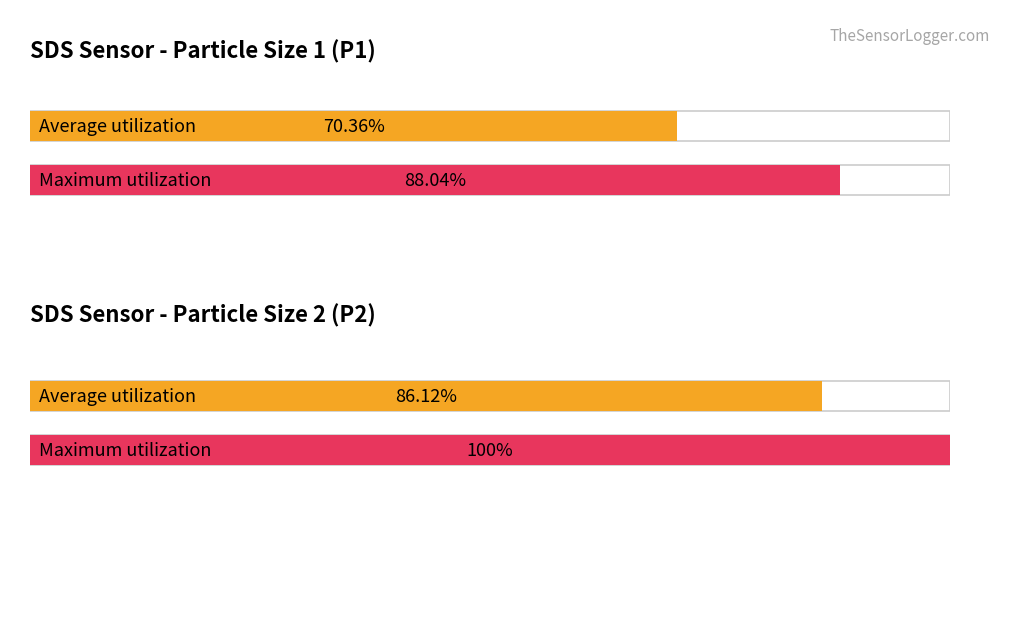

The value of SDS_P1 at 00:11 is 2.3. True or false?

False